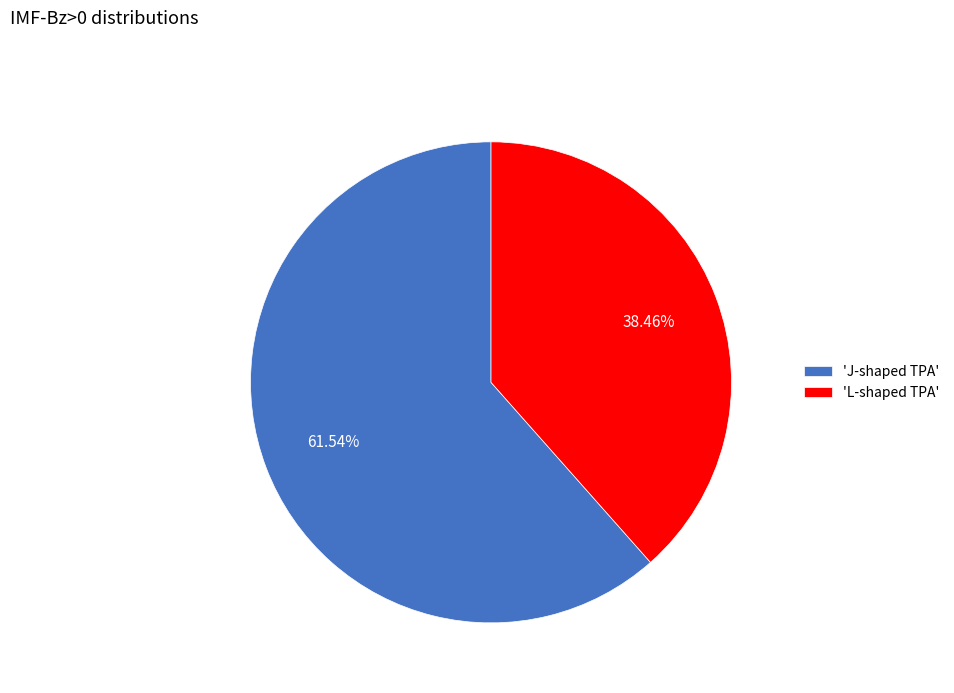

Rank the categories by value from lowest to highest.

'L-shaped TPA', 'J-shaped TPA'